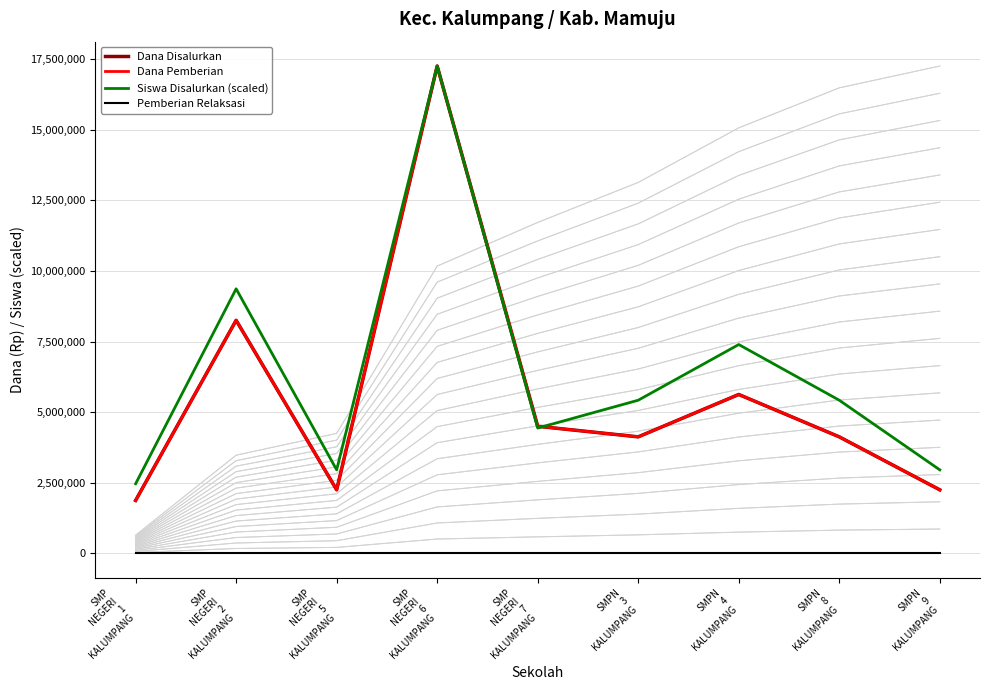

The Dana Pemberian series shows 4500000.0 at SMP
NEGERI
7
KALUMPANG. True or false?

True